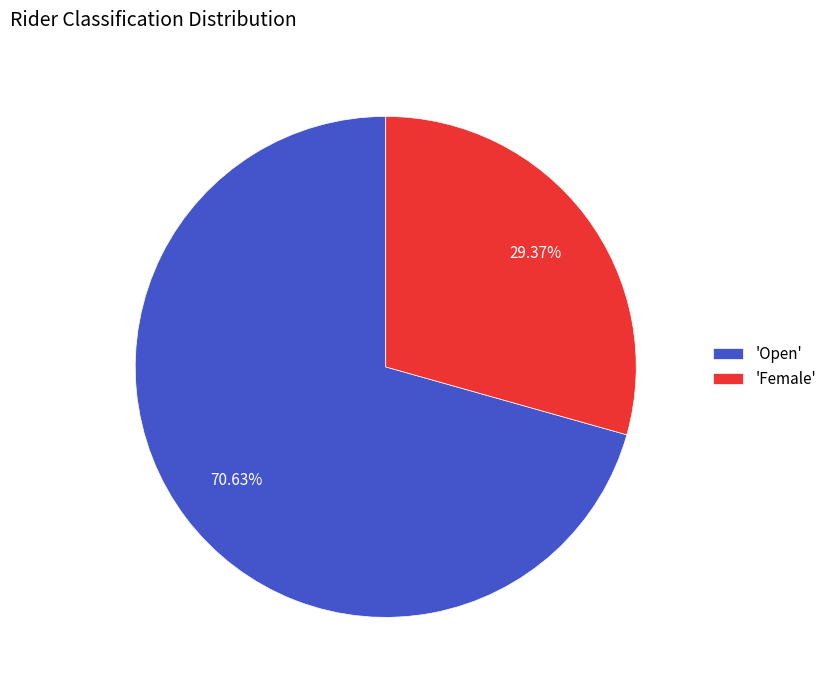

How many segments does this pie chart have?

2